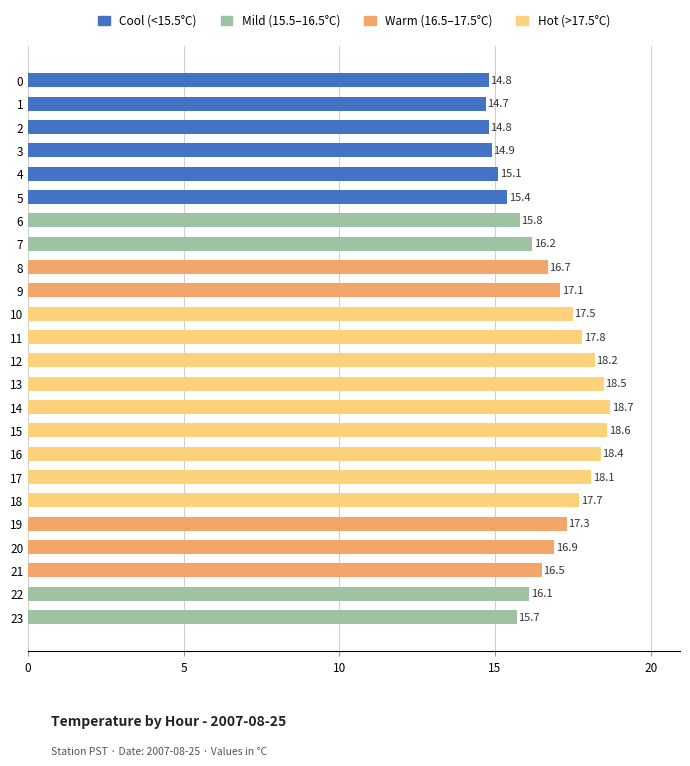

What is the change in value from 15 to 19?

-1.3